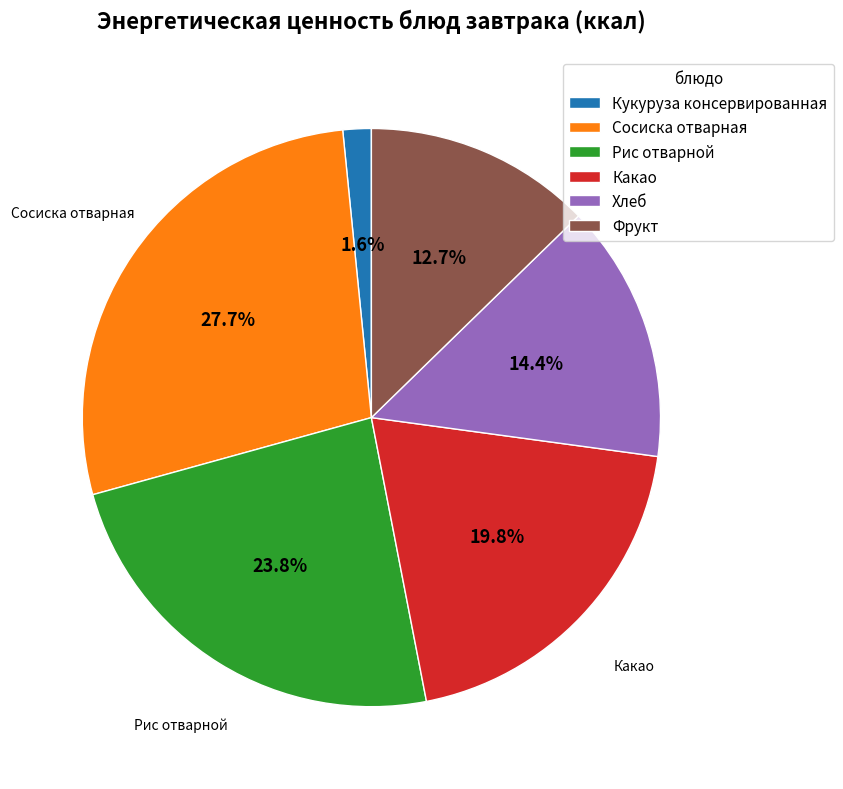

Approximately how many times larger is the value at Хлеб compared to Рис отварной?

0.6